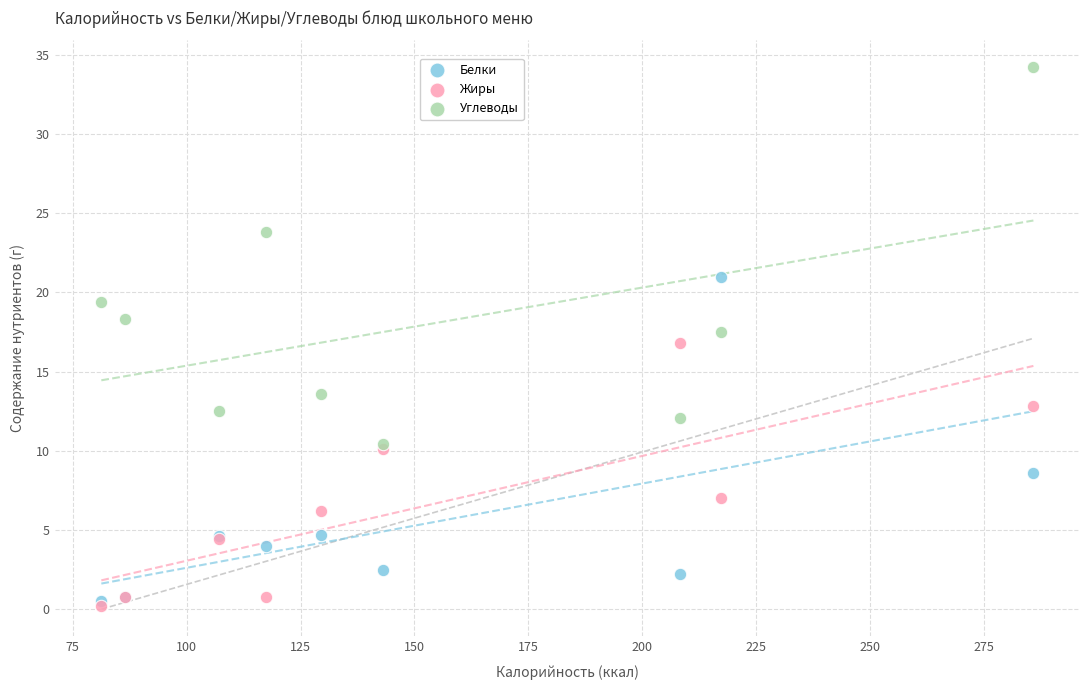

Which series has the widest spread of Y values?

Углеводы